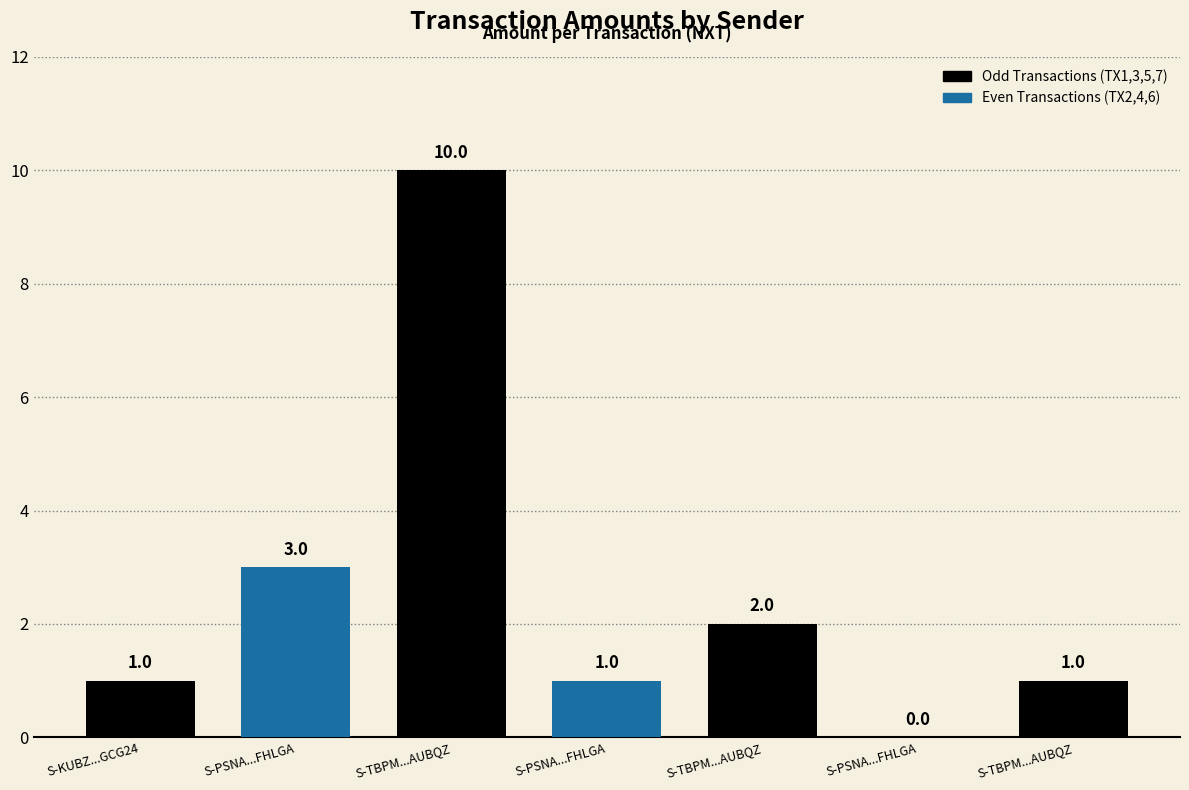

Count the number of categories in the chart.

7